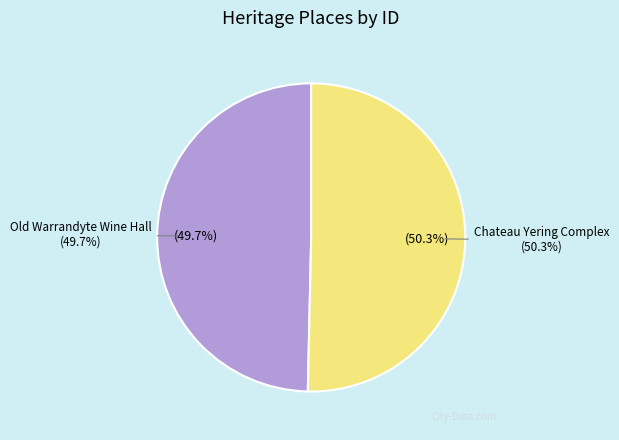

Is there any slice that represents more than half of the pie?

Yes